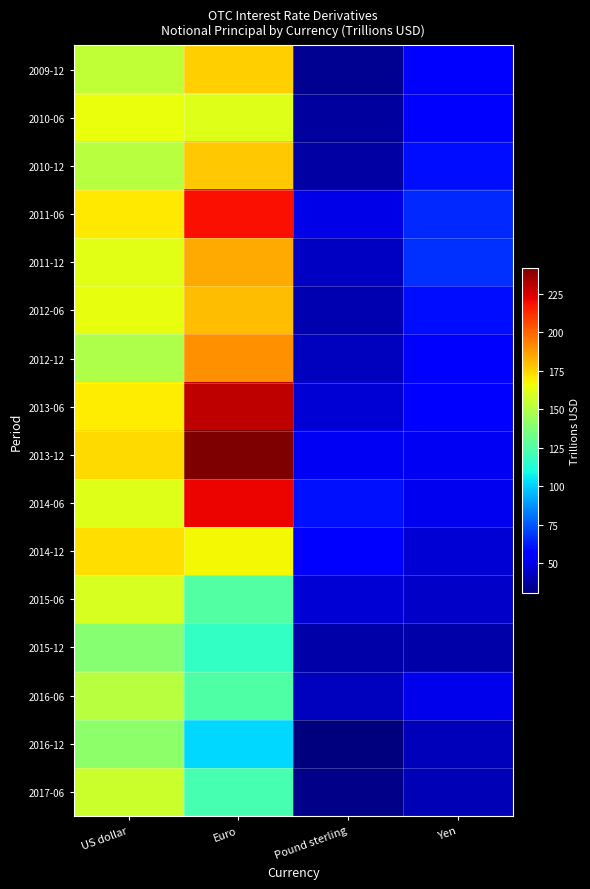

At which category is the sum across all series the highest?

Euro